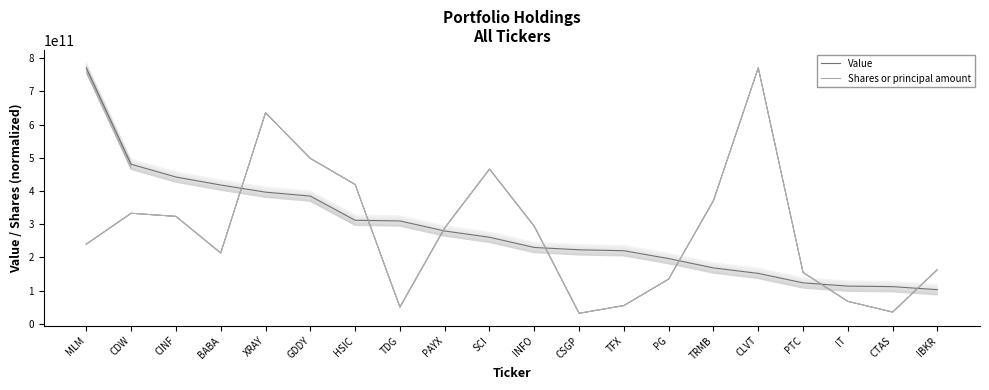

What is the difference between the maximum and minimum values in the Value series?

667354509000.0